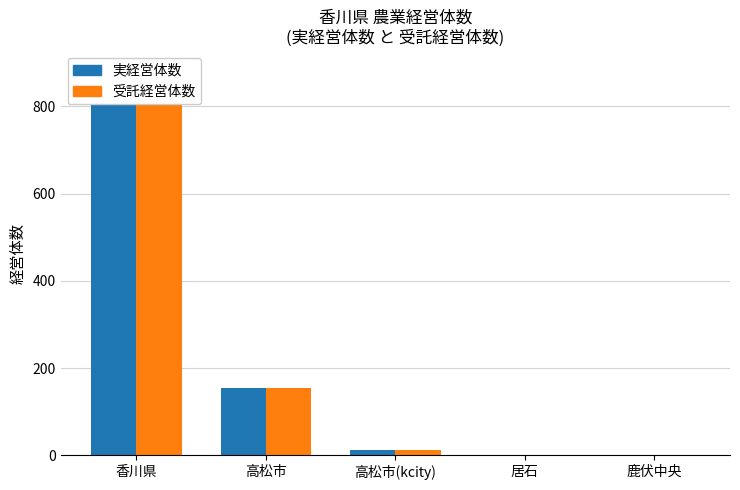

How many values in the 実経営体数 series are below 11?

2